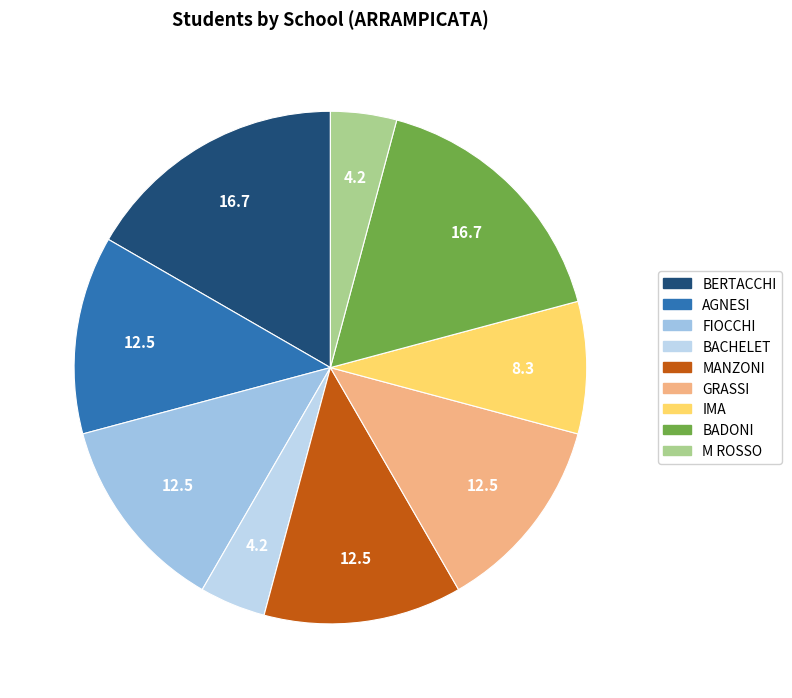

Which category has the biggest portion of the pie?

BERTACCHI